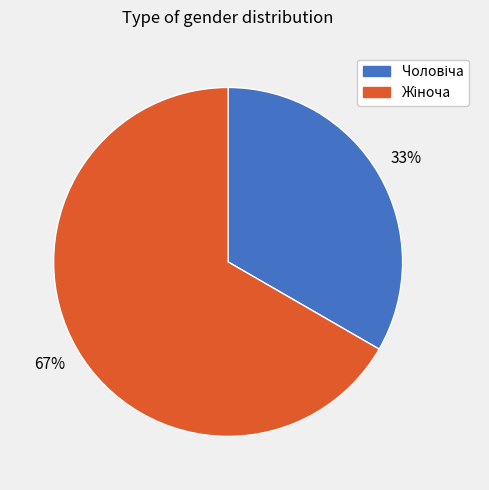

To the nearest percent, what is the average slice percentage?

50%